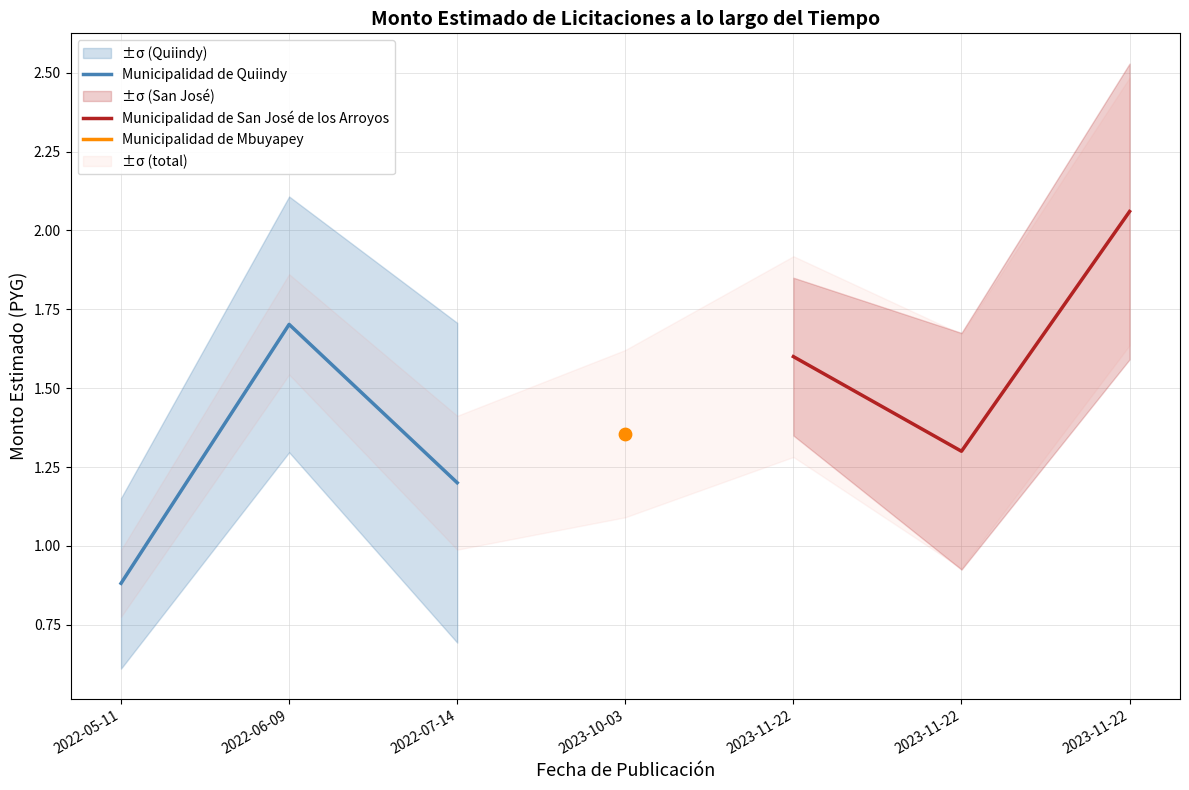

Which series has the largest Y range (max minus min)?

Municipalidad de Quiindy